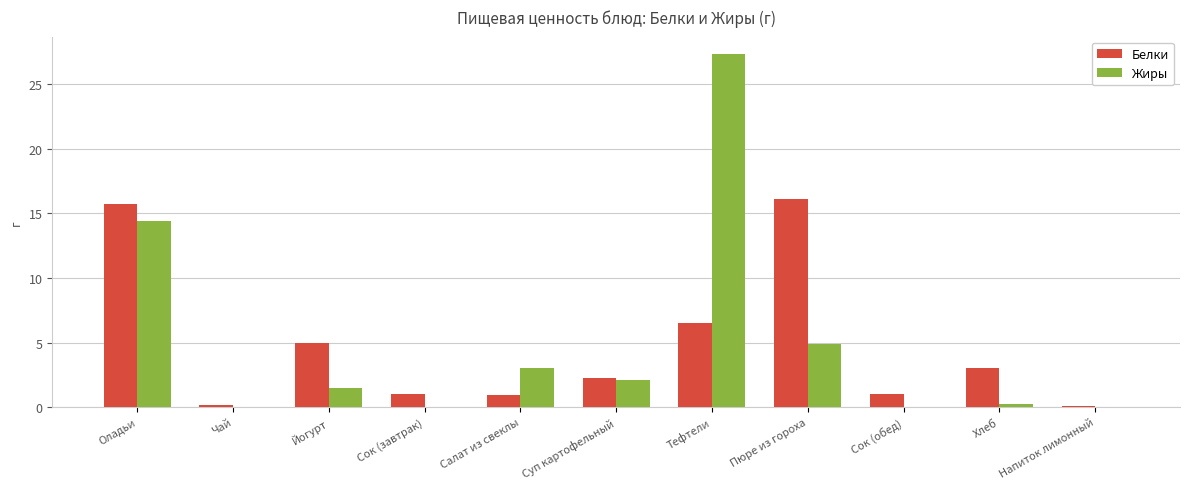

Which category has the highest value across all series?

Тефтели